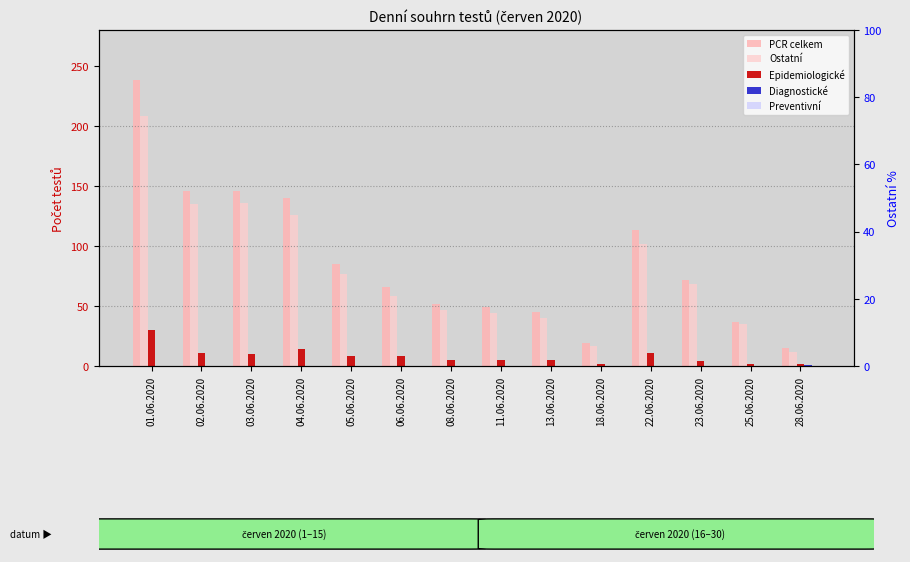

Reading left to right, extract all data points from this chart.

PCR celkem: 238	146	146	140	85	66	52	49	45	19	113	72	37	15
Ostatní: 208	135	136	126	77	58	47	44	40	17	102	68	35	12
Epidemiologické: 30	11	10	14	8	8	5	5	5	2	11	4	2	2
Diagnostické: 0	0	0	0	0	0	0	0	0	0	0	0	0	1
Preventivní: 0	0	0	0	0	0	0	0	0	0	0	0	0	0